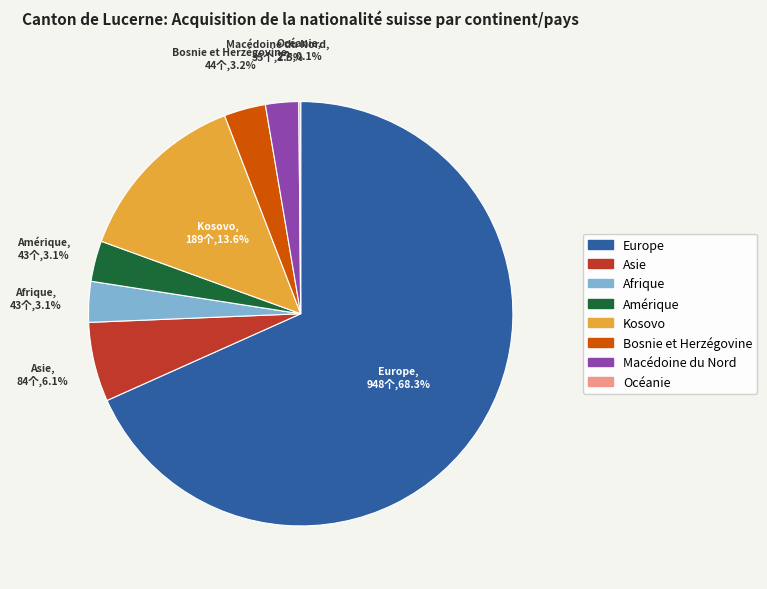

How much of the chart is everything except Kosovo?

86.4%